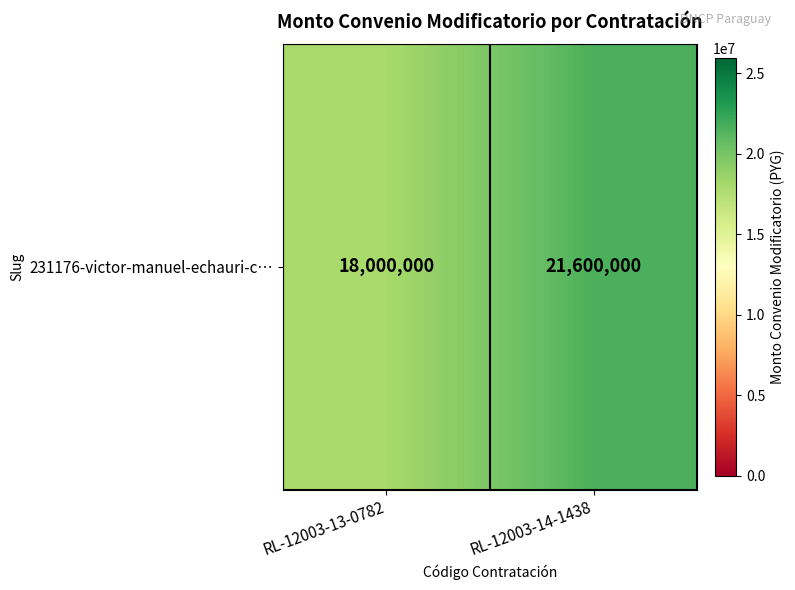

The value at RL-12003-14-1438 is 21600000. True or false?

True